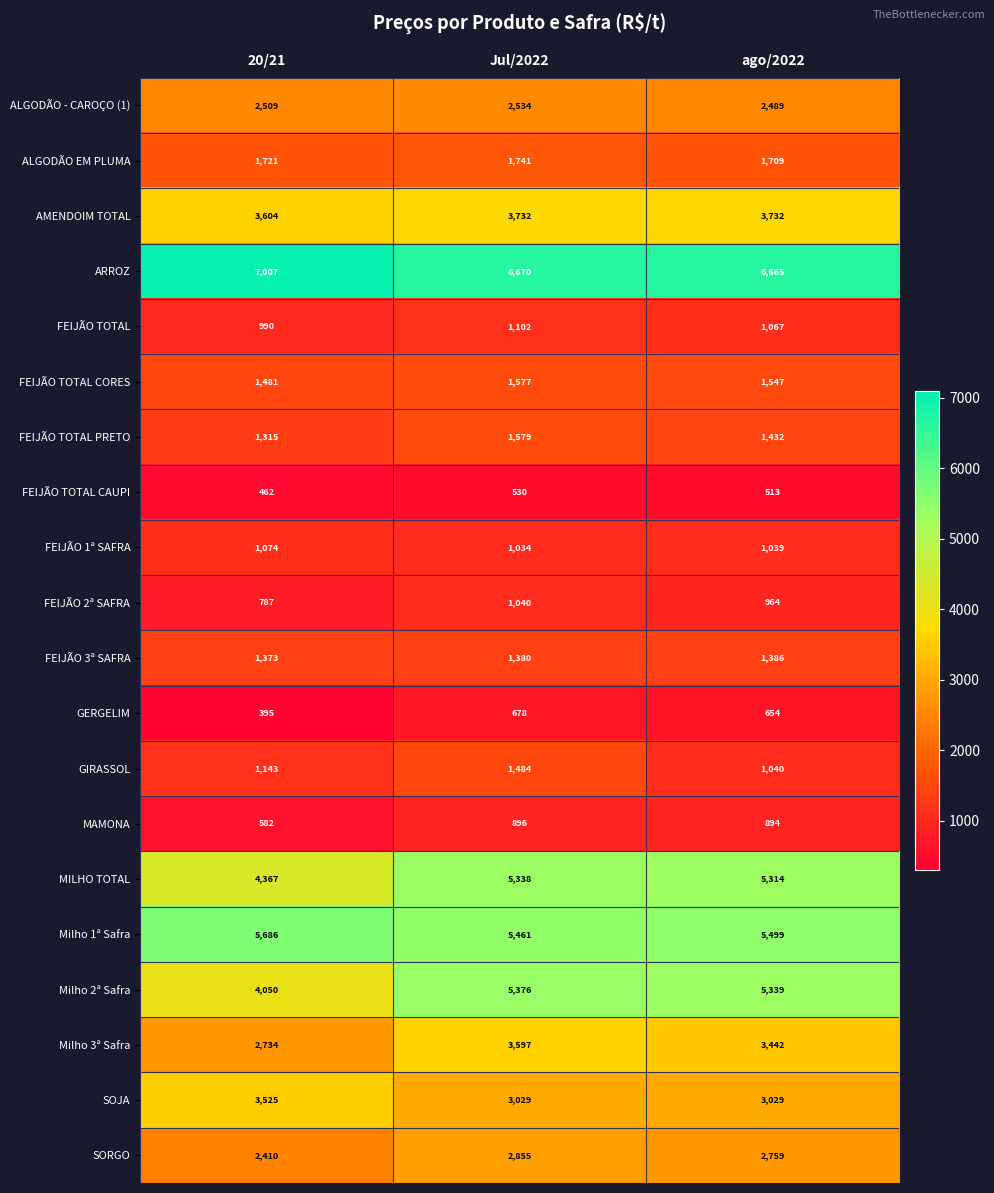

How many AMENDOIM TOTAL values are between 3604 and 3732?

3